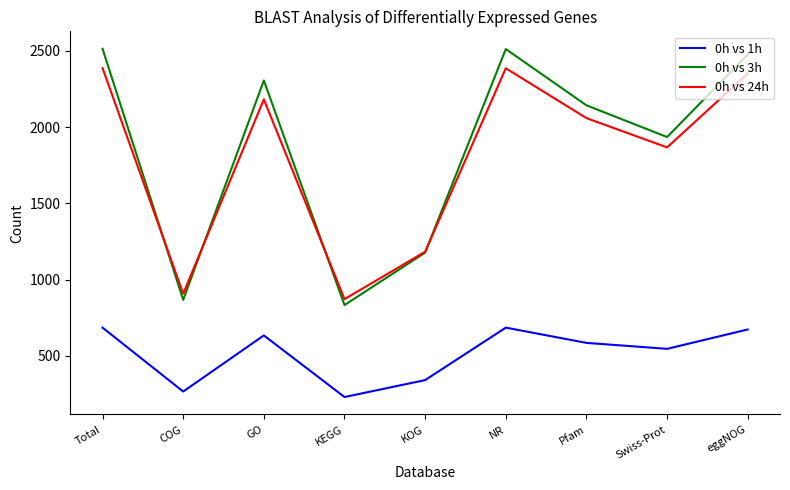

True or false: 0h vs 1h and 0h vs 3h intersect in this chart.

False